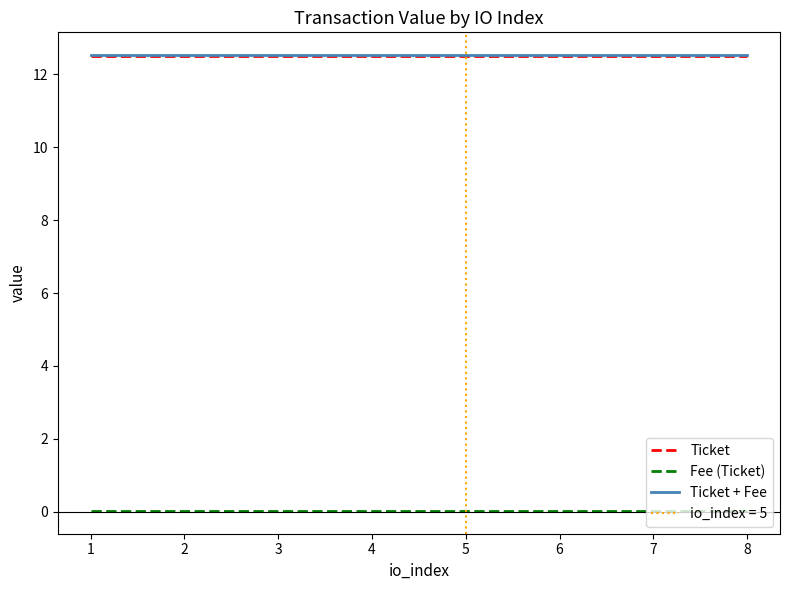

Does the chart display data point markers on the line(s)?

No